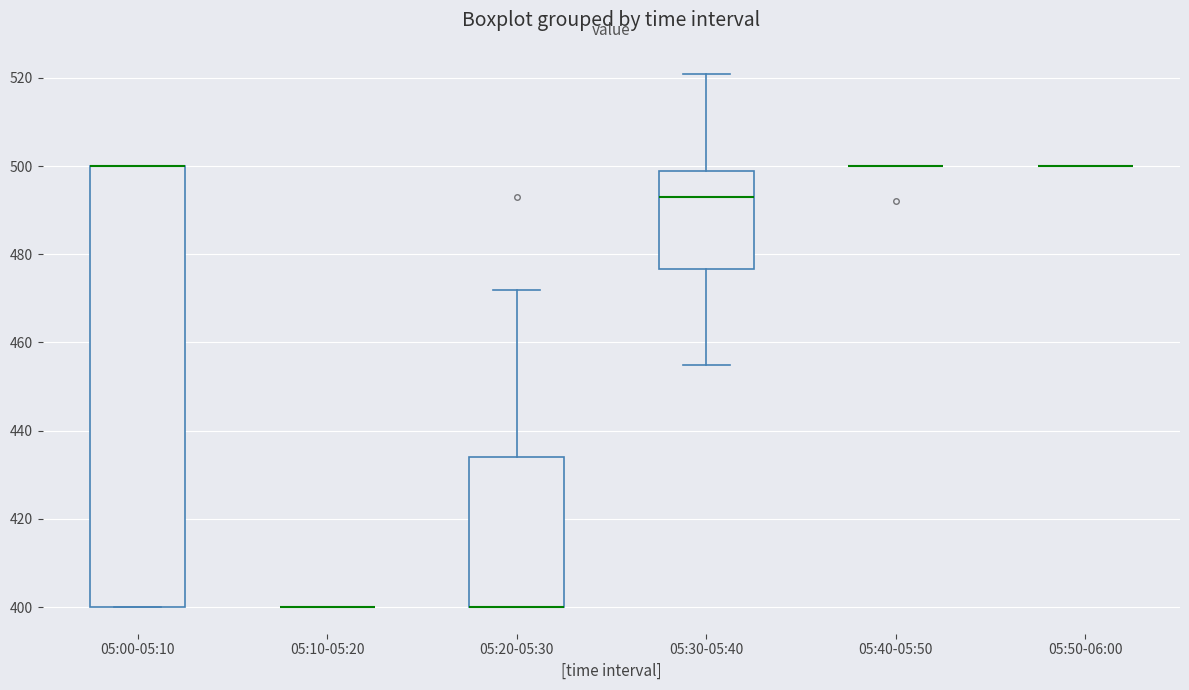

Reading left to right, read every box against the y-axis: the position of its median line, the range the box covers, and the ends of its whiskers. The values are not printed on the chart, so give them approximately, as read against the axis.

05:00-05:10: median 500 (drawn on the box's upper edge), box 400 to 500, whiskers 400 to 500
05:10-05:20: box collapsed to a line at 400, whiskers 400 to 400
05:20-05:30: median 400 (drawn on the box's lower edge), box 400 to 434, whiskers 400 to 472
05:30-05:40: median 494, box 476 to 500, whiskers 456 to 522
05:40-05:50: box collapsed to a line at 500, whiskers 500 to 500
05:50-06:00: box collapsed to a line at 500, whiskers 500 to 500